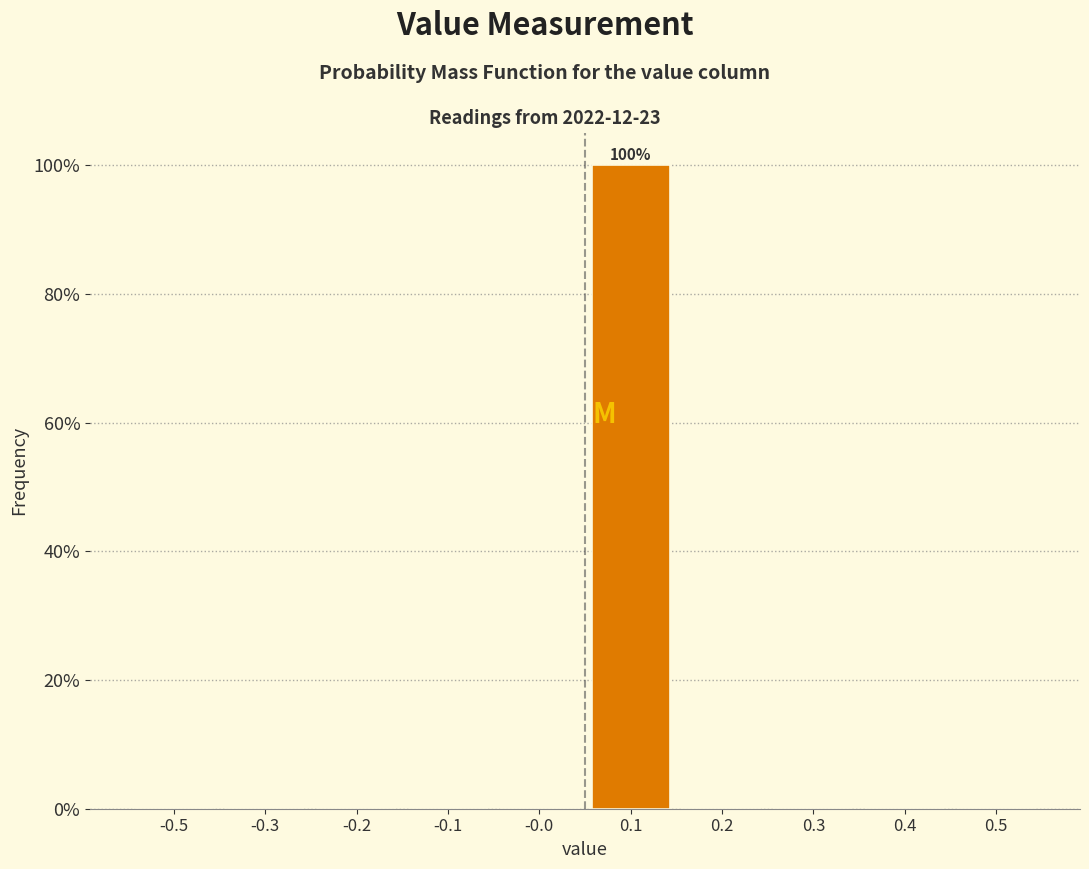

Reading left to right, list all the values displayed in this chart.

-0.5=0	-0.3=0	-0.2=0	-0.1=0	-0.0=0	0.1=100	0.2=0	0.3=0	0.4=0	0.5=0